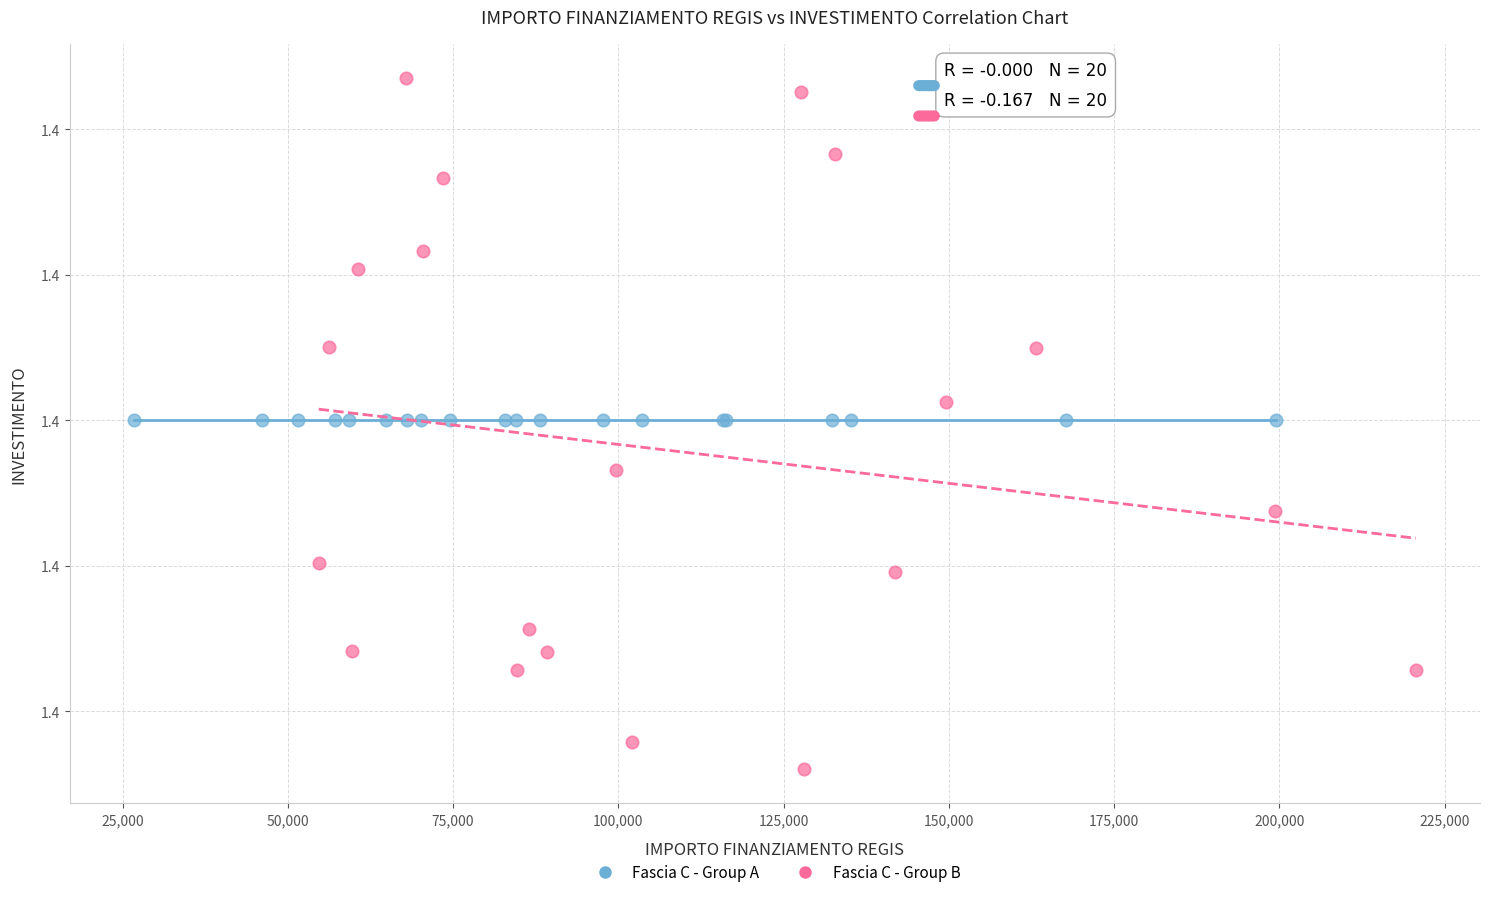

Which series contains the highest Y value?

Fascia C - Group B